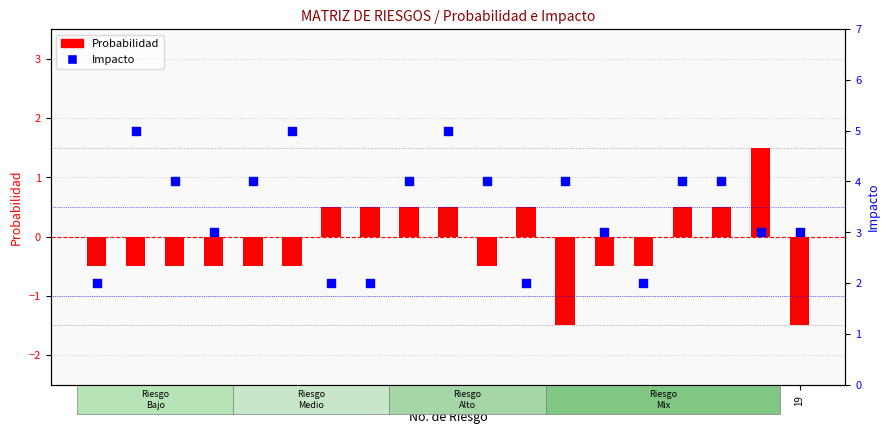

At which category is the sum across all series the highest?

10